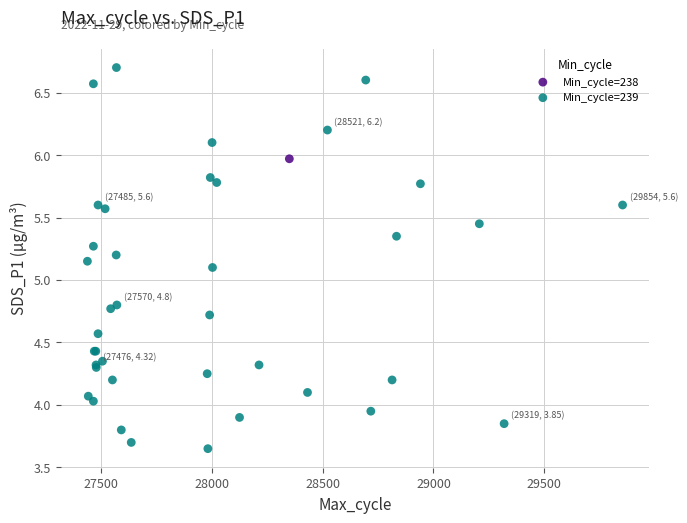

What are all the series names shown in the legend?

Min_cycle=238, Min_cycle=239